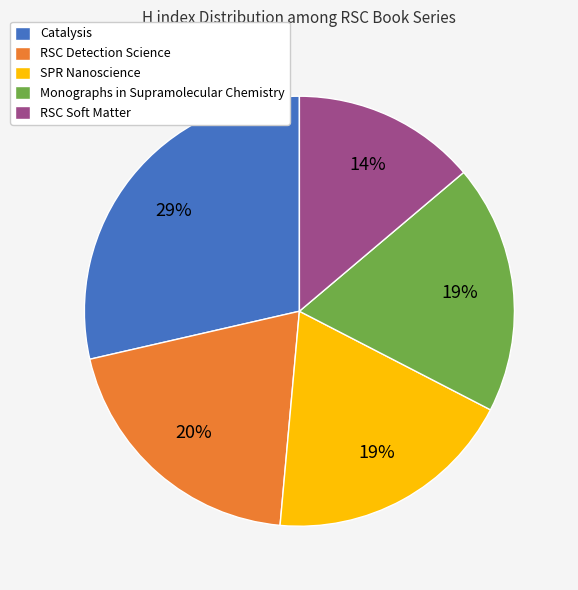

To the nearest percent, what portion does SPR Nanoscience represent?

19%